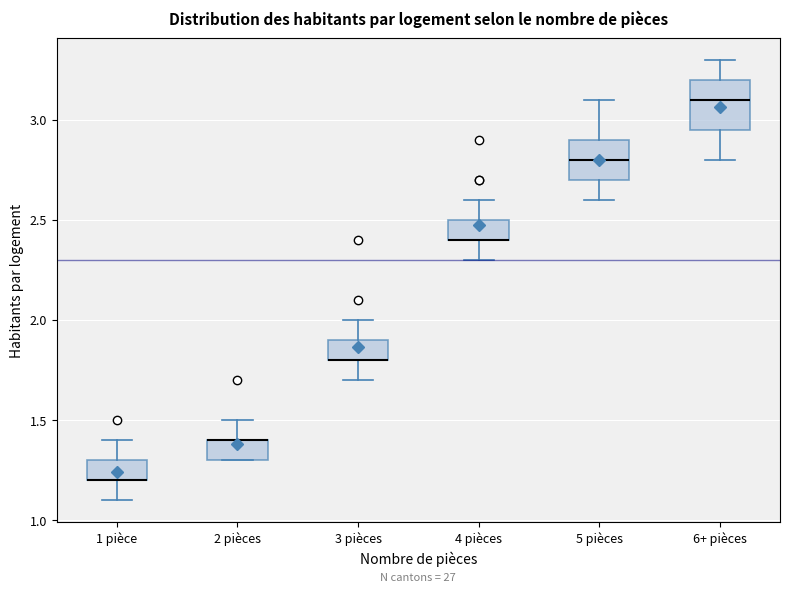

Reading left to right, transcribe this box plot: for each box, give where its median line is, the range the box spans, and where its two whiskers end, as read against the y-axis. The values are not printed on the chart, so give them approximately, as read against the axis.

1 pièce: median 1.20 (drawn on the box's lower edge), box 1.20 to 1.30, whiskers 1.10 to 1.40
2 pièces: median 1.40 (drawn on the box's upper edge), box 1.30 to 1.40, whiskers 1.30 to 1.50
3 pièces: median 1.80 (drawn on the box's lower edge), box 1.80 to 1.90, whiskers 1.70 to 2.00
4 pièces: median 2.40 (drawn on the box's lower edge), box 2.40 to 2.50, whiskers 2.30 to 2.60
5 pièces: median 2.80, box 2.70 to 2.90, whiskers 2.60 to 3.10
6+ pièces: median 3.10, box 2.95 to 3.20, whiskers 2.80 to 3.30